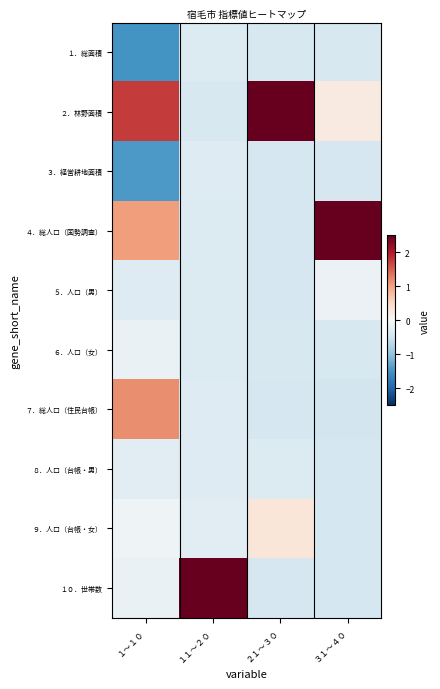

How many distinct data groups are displayed?

10